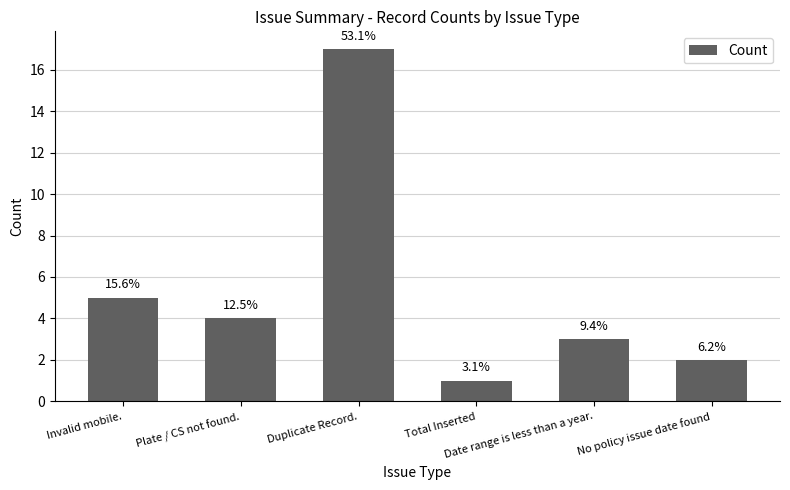

Which category has the highest value across all series?

Duplicate Record.